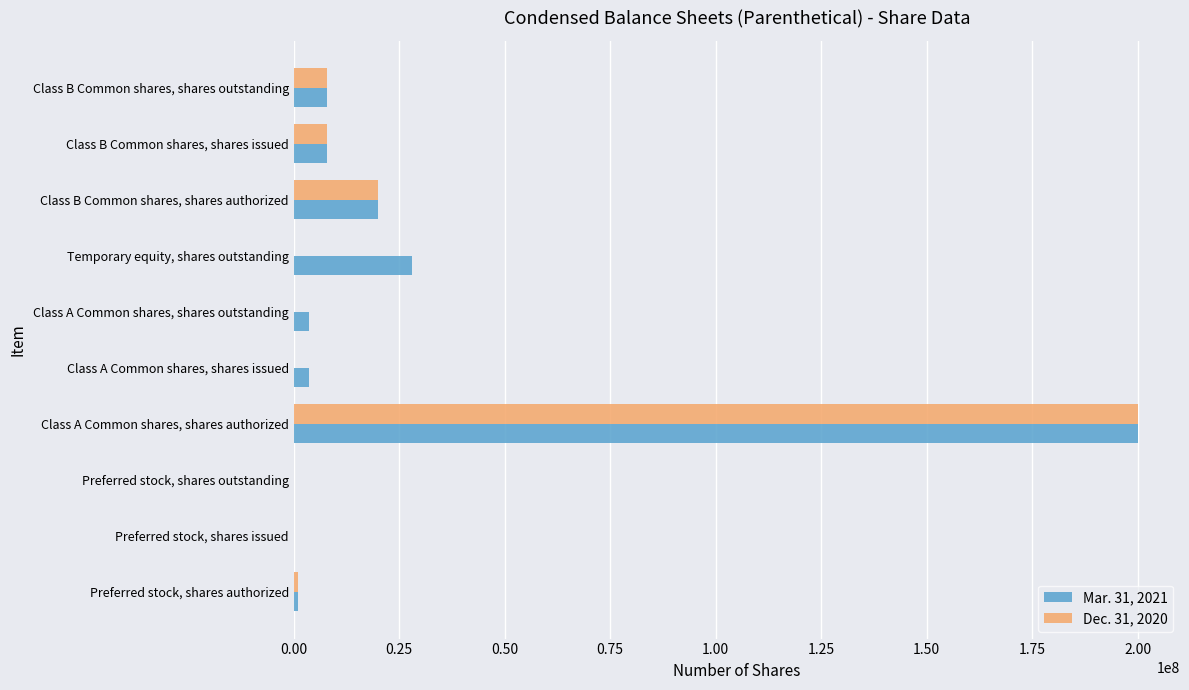

What is the maximum value shown in the chart?

200000000